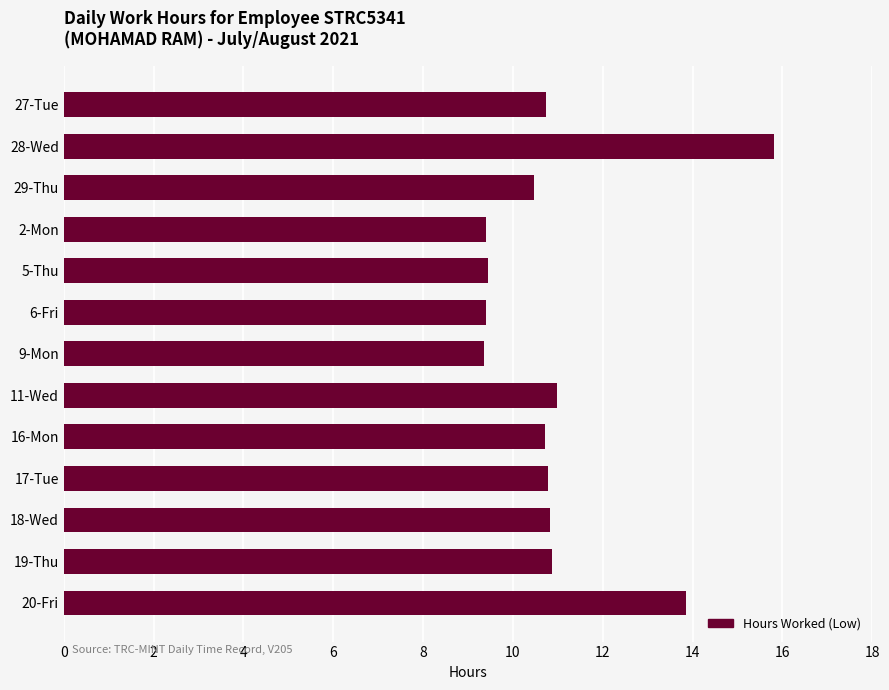

Is it true that the value at 29-Thu is 14.9?

False